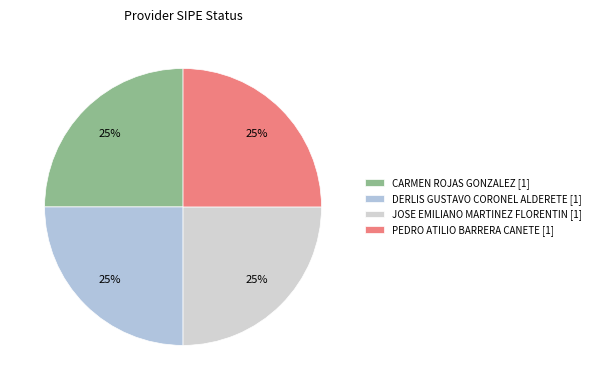

How many slices are in this pie chart?

4